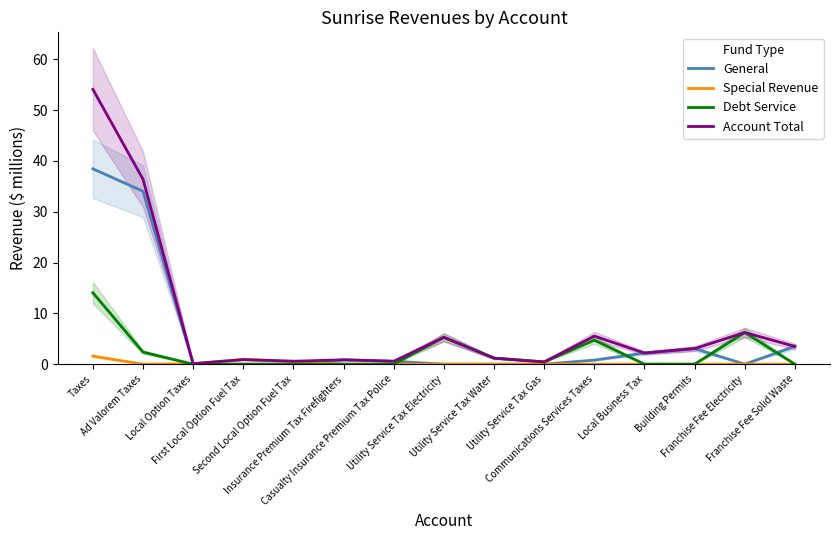

True or false: Account Total and Debt Service intersect in this chart.

False